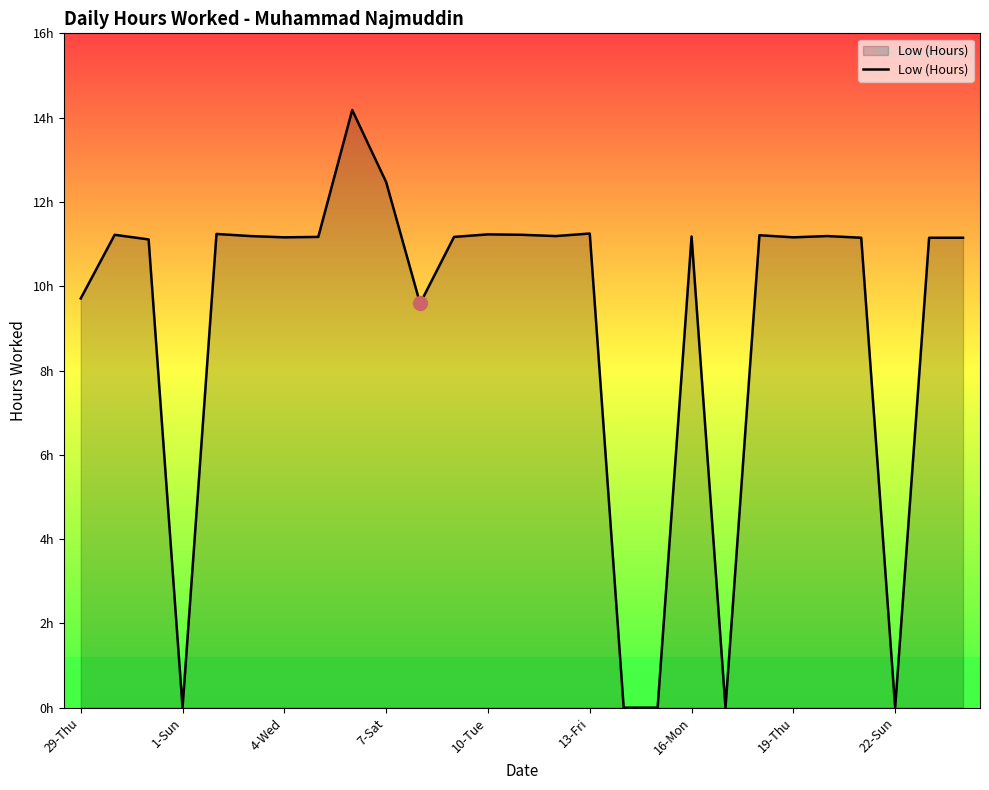

How many interior local peaks (higher than both neighbors) does the data have?

8